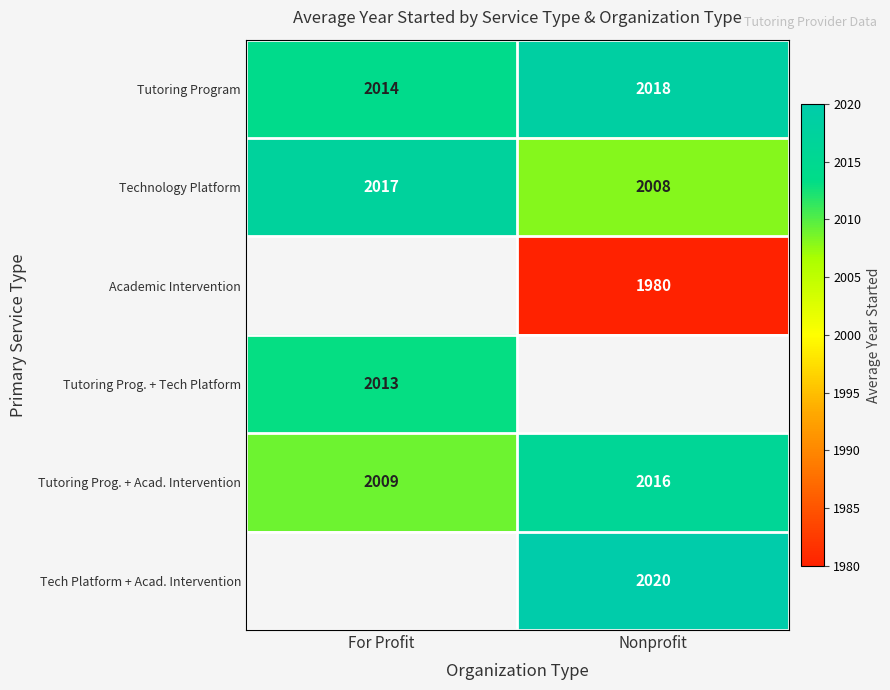

List the labels in order of Technology Platform value, largest first.

For Profit, Nonprofit